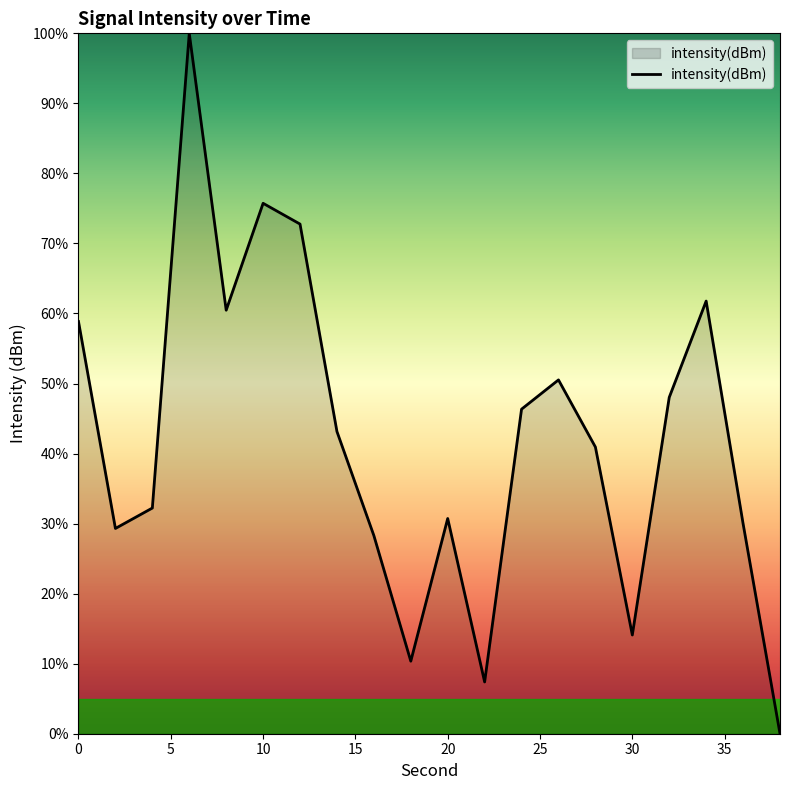

What is the difference between the maximum and minimum values?

100.0